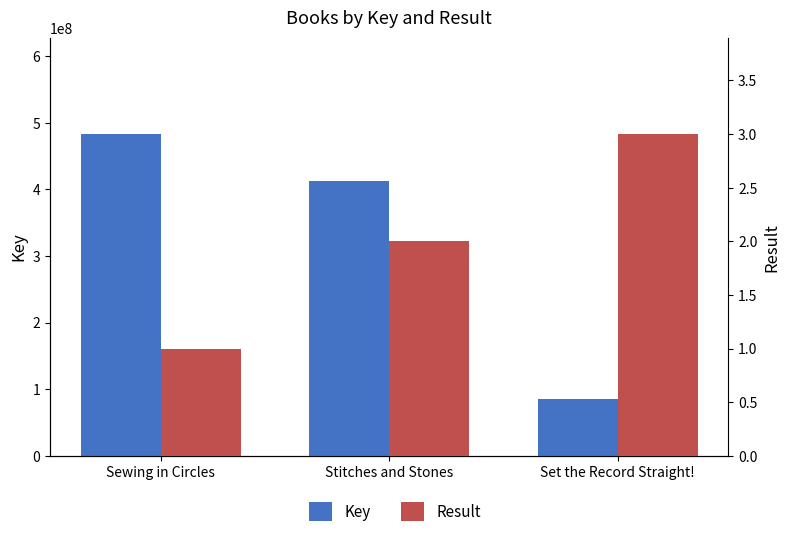

What is the maximum value shown in the chart?

482934566